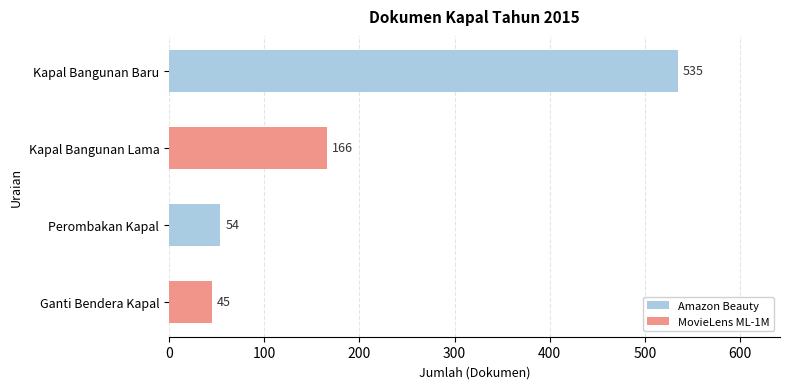

Is it true that the value at Ganti Bendera Kapal is 45?

True